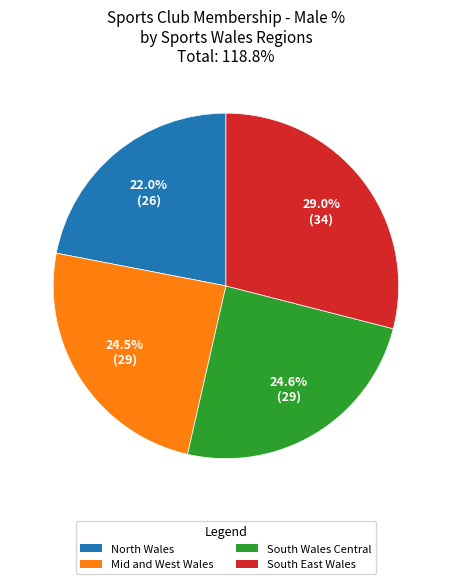

Is there a majority slice in this chart?

No